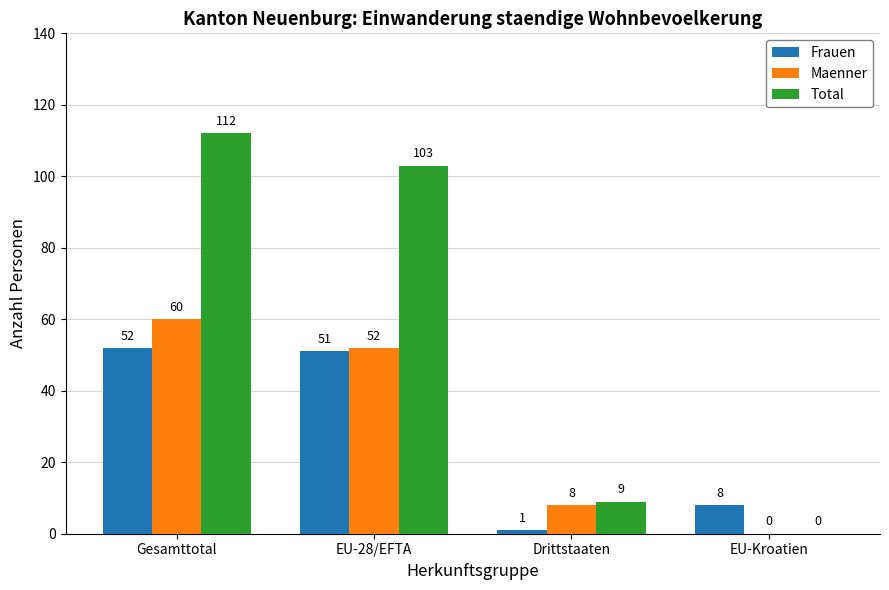

Which series changed the most between Gesamttotal and EU-28/EFTA?

Total